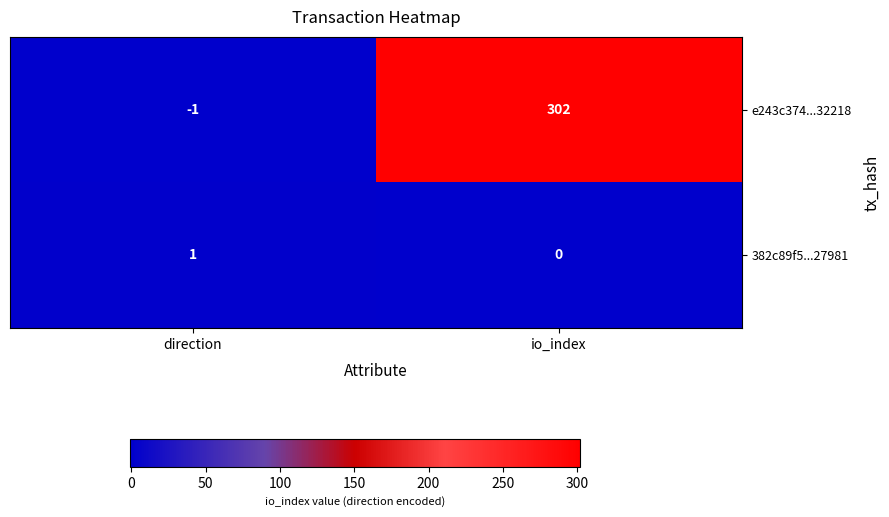

Is it true that e243c374...32218 equals 302 at io_index?

True